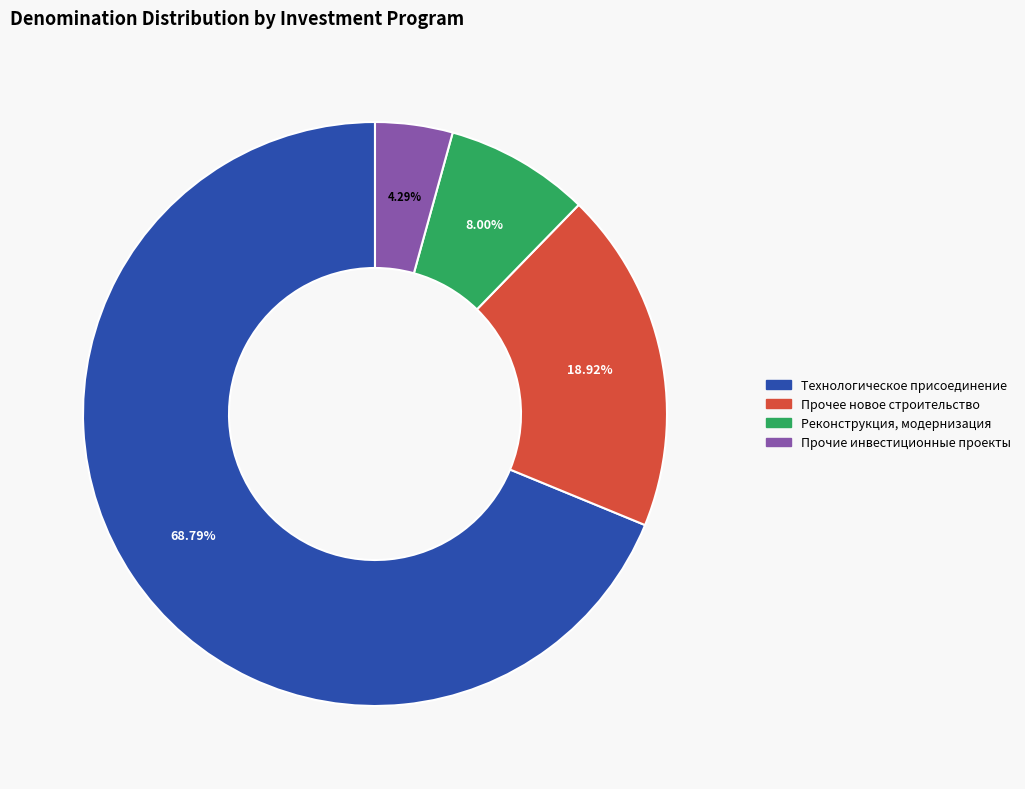

Is there a majority slice in this chart?

Yes